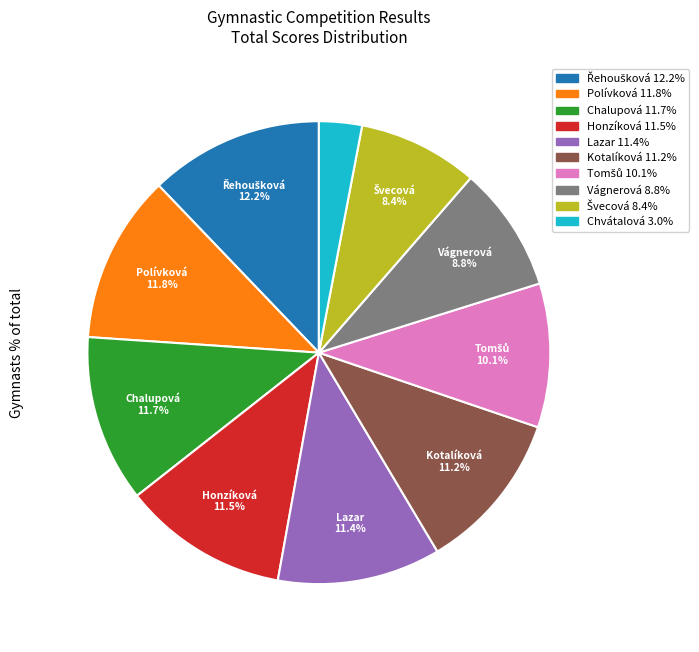

Is there any slice that represents more than half of the pie?

No